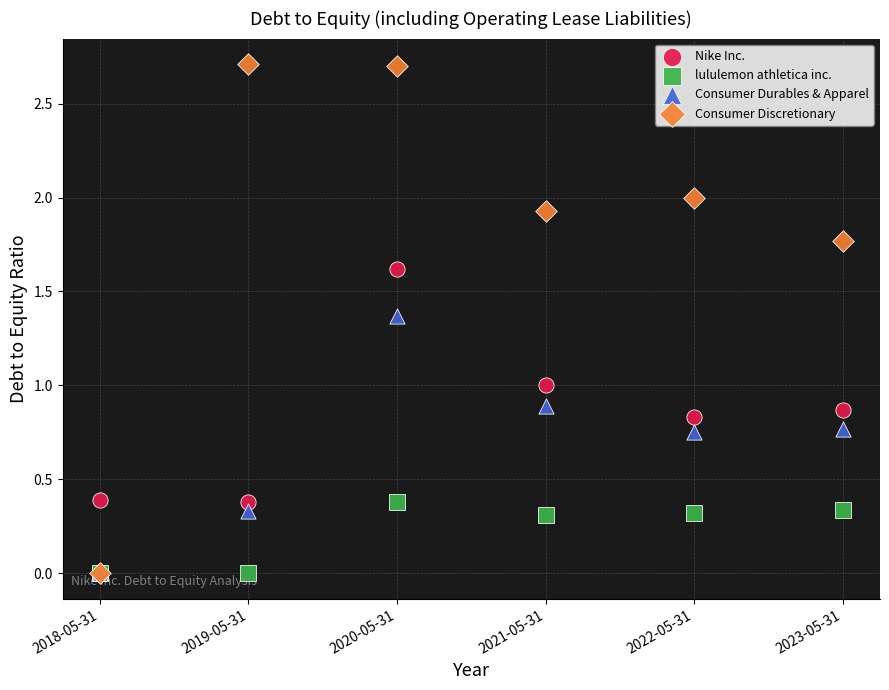

What are all the series names shown in the legend?

Nike Inc., lululemon athletica inc., Consumer Durables & Apparel, Consumer Discretionary